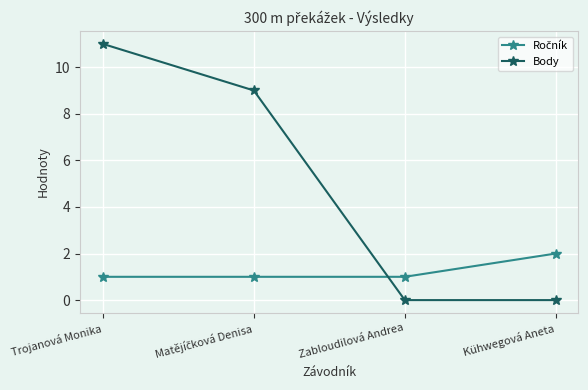

What is the label of the 4th point from the right?

Trojanová Monika